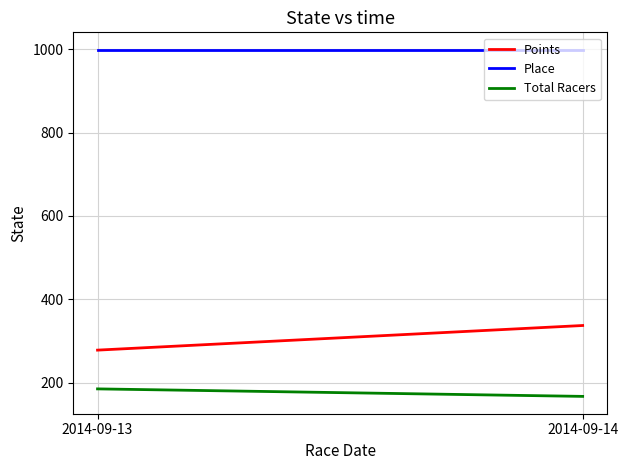

The Place series shows 999.0 at 2014-09-14. True or false?

True